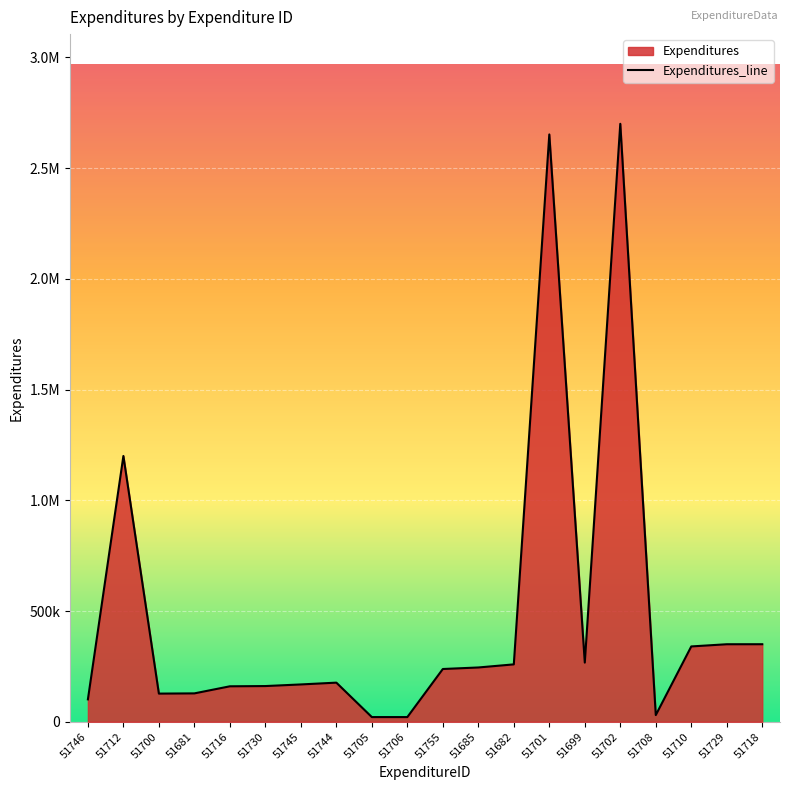

Reading left to right, transcribe all the data shown in this chart.

101023	1200000	127000	128000	160000	161082	168393	176505	21000	21000	238077	245000	259000	2652000	267000	2700000	30000	340000	349892	350000